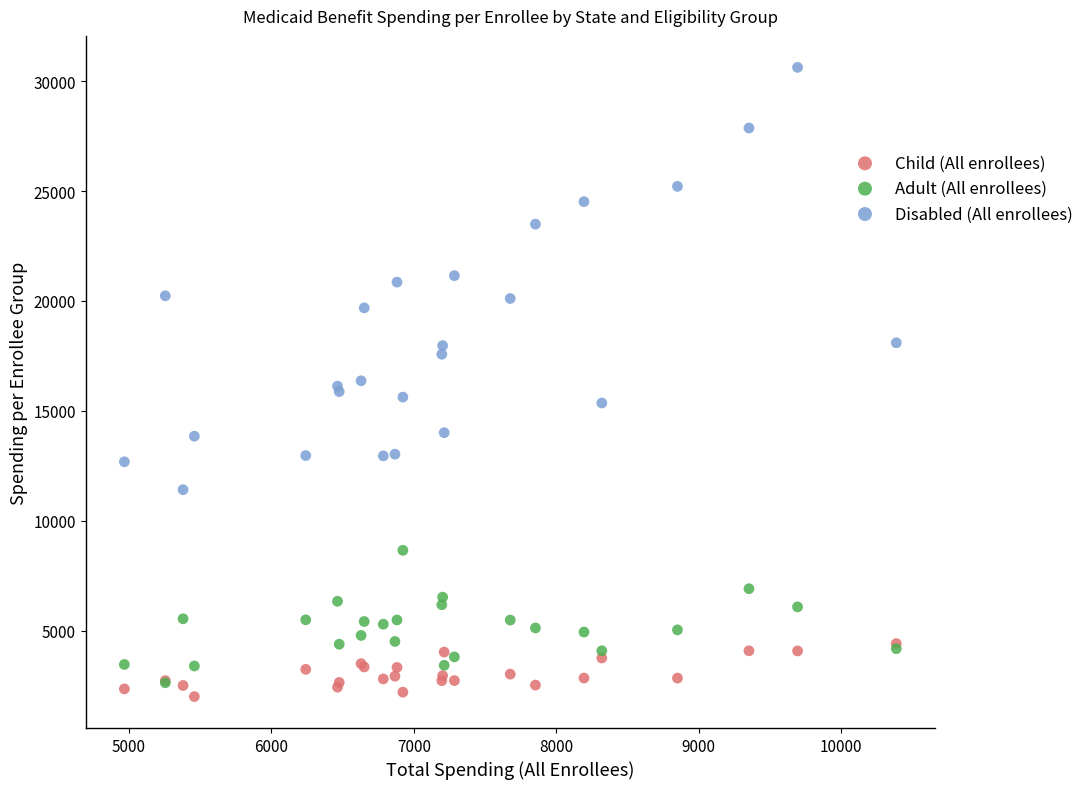

What are all the series names shown in the legend?

Child (All enrollees), Adult (All enrollees), Disabled (All enrollees)